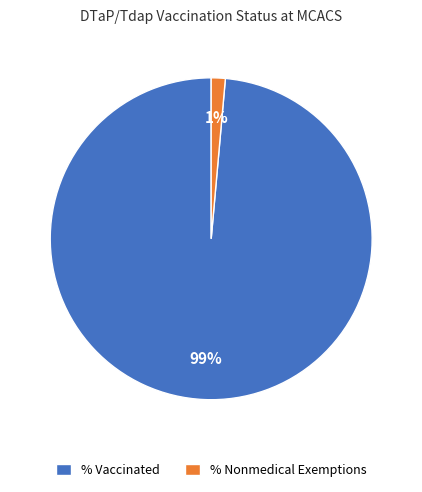

Which slice is the smallest?

% Nonmedical Exemptions